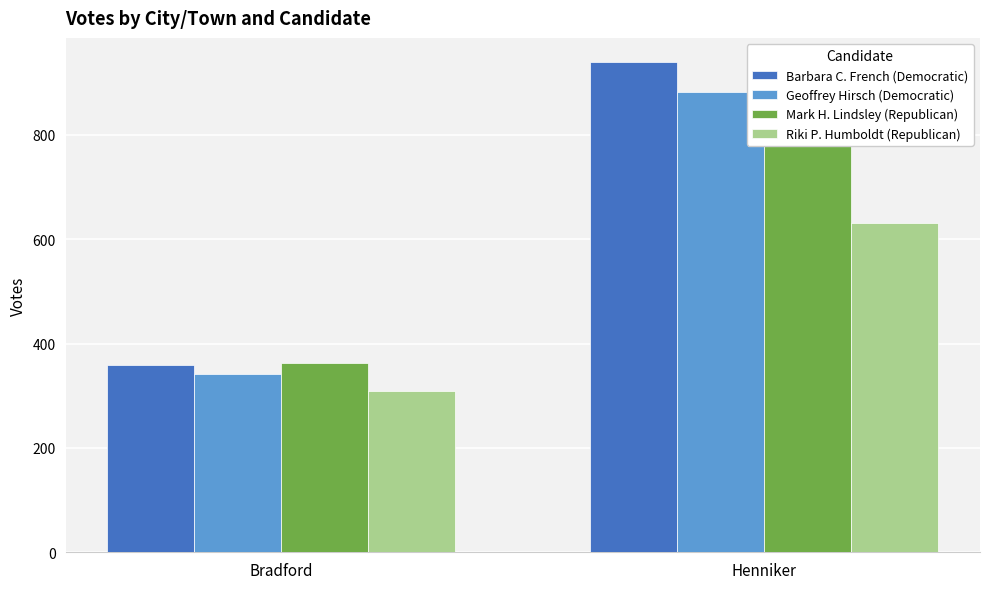

At which category is the sum across all series the highest?

Henniker